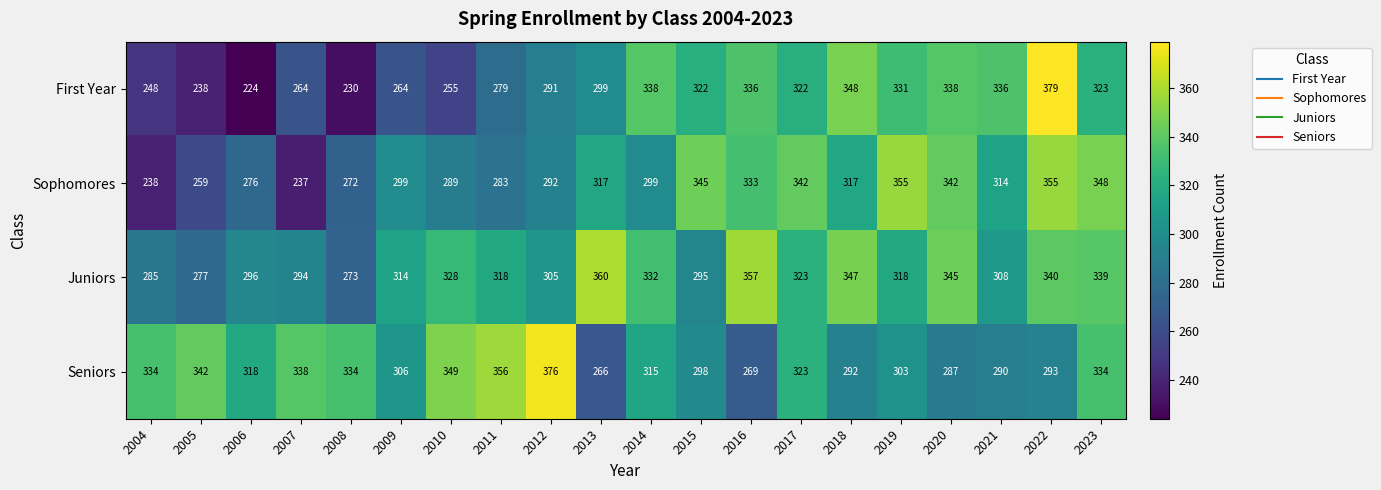

Which series has the widest spread of values?

First Year